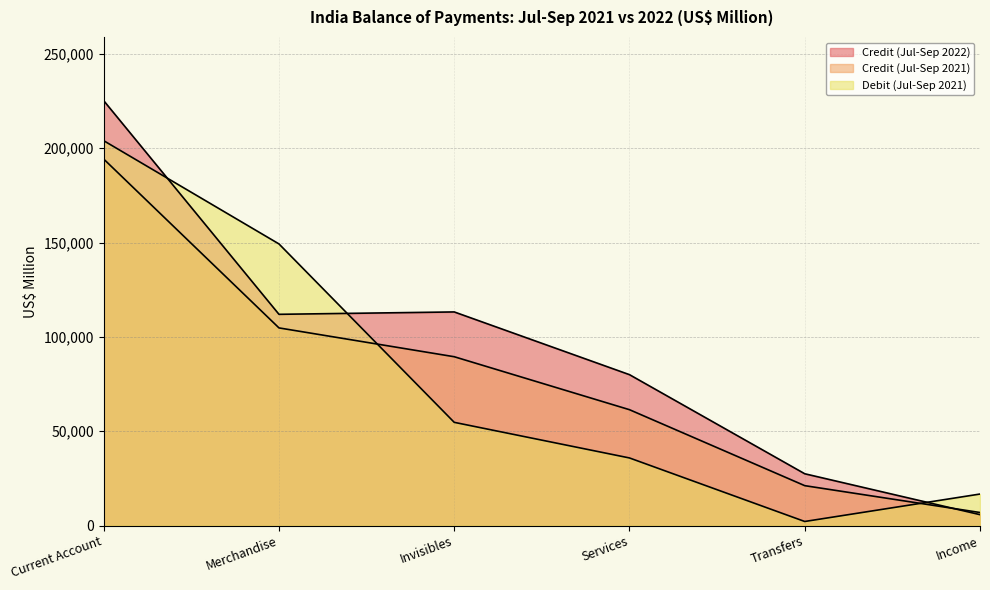

Rank the series at Income from highest to lowest value.

Debit (Jul-Sep 2021), Credit (Jul-Sep 2021), Credit (Jul-Sep 2022)